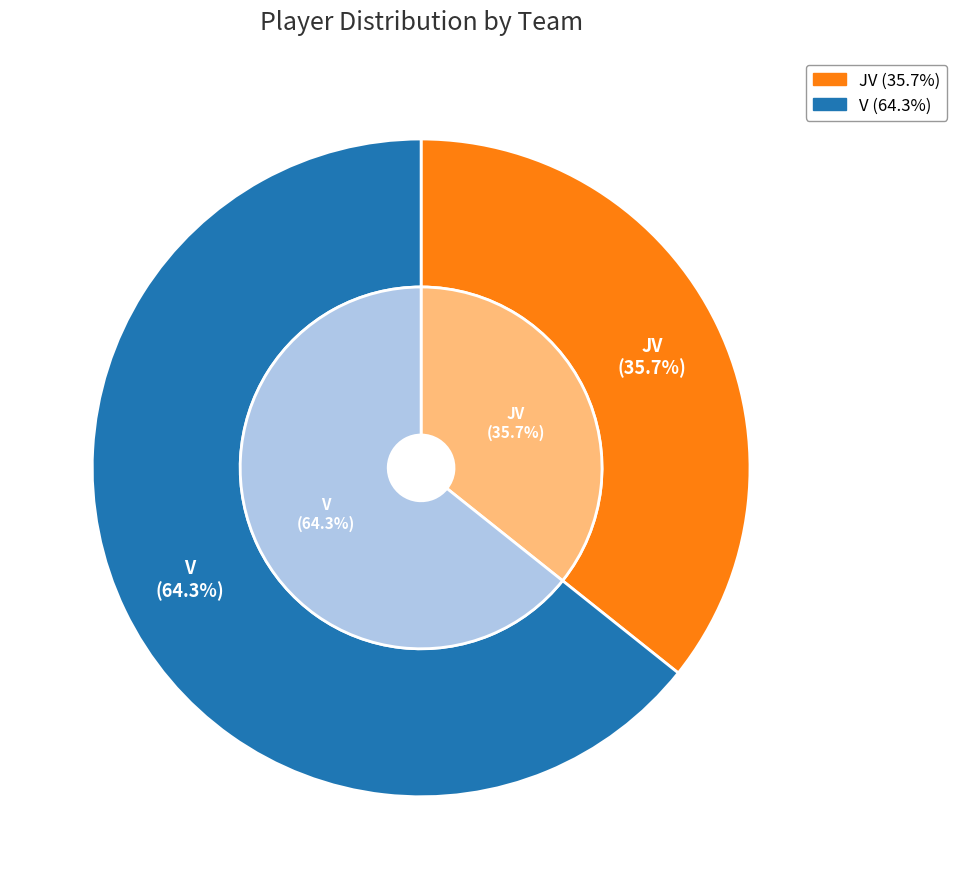

What is the largest slice in the pie chart?

V